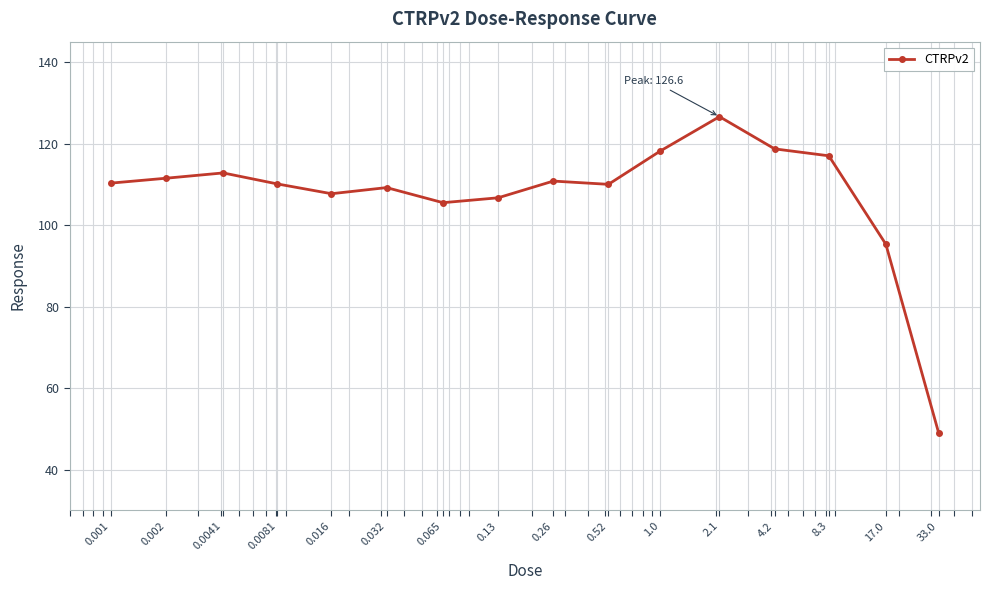

What is the maximum value shown in the chart?

126.6